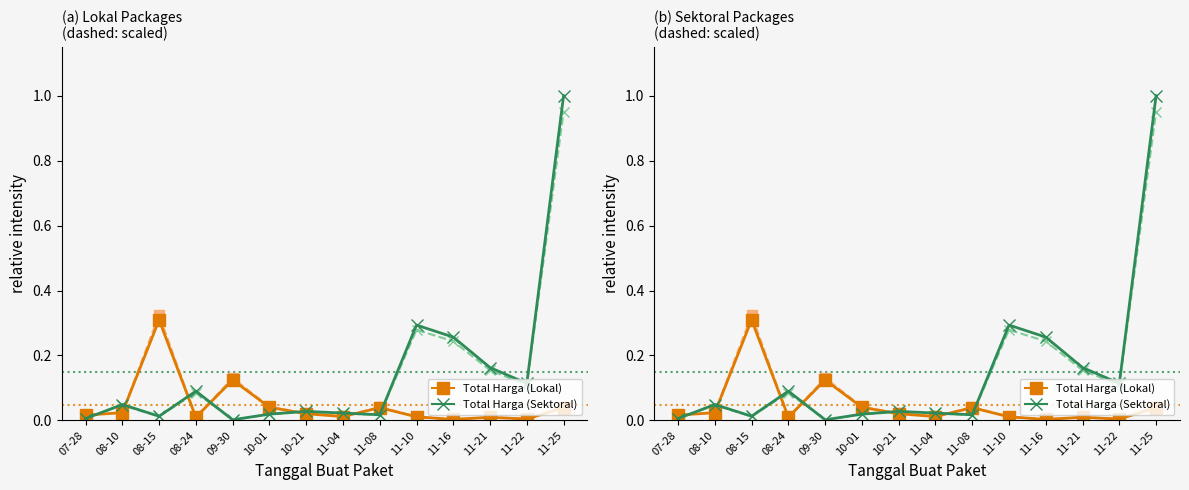

At which category is the sum across all series the highest?

11-25